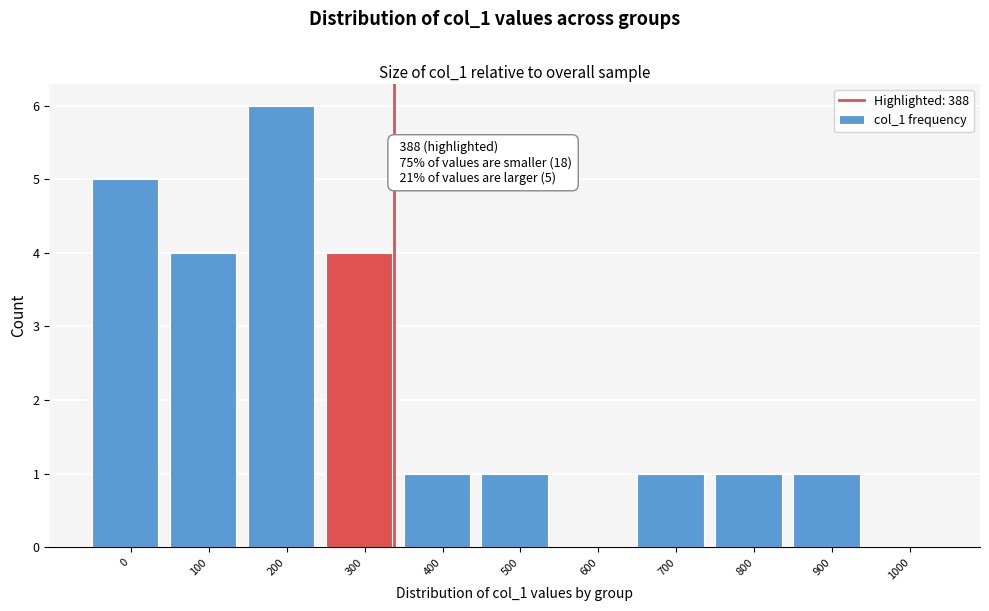

Reading right to left, what are all the values shown in this chart?

1000=0	900=1	800=1	700=1	600=0	500=1	400=1	300=4	200=6	100=4	0=5